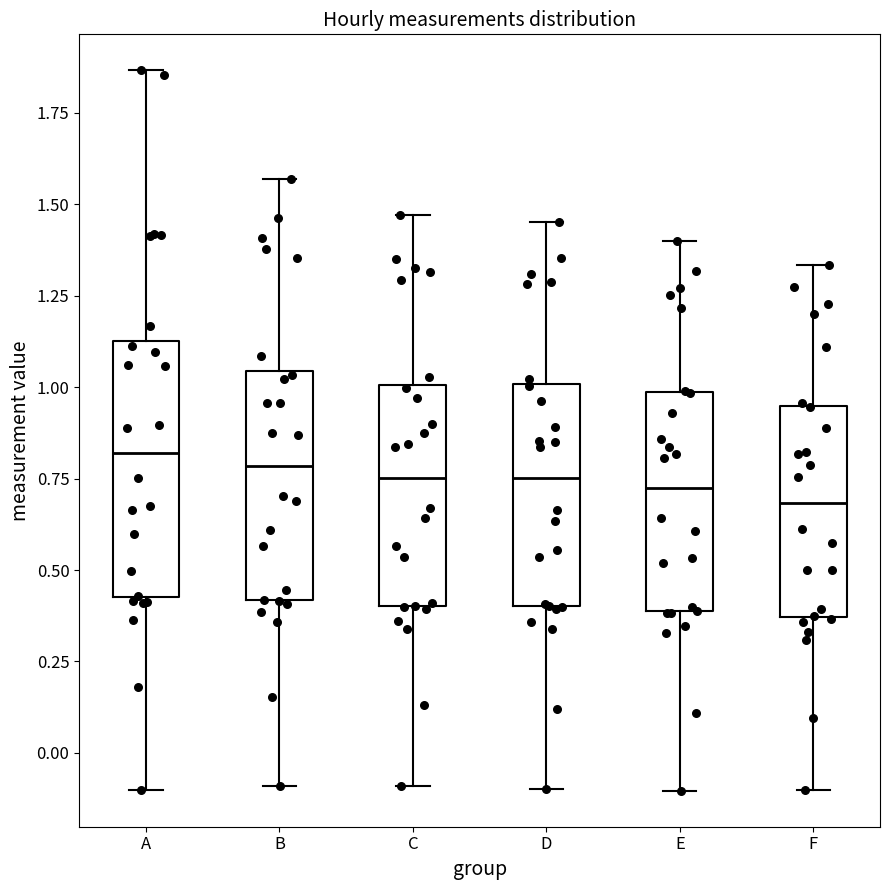

Where does the upper whisker of the box for D end on the y-axis? The values are not printed on the chart, so give them approximately, as read against the axis.

1.45